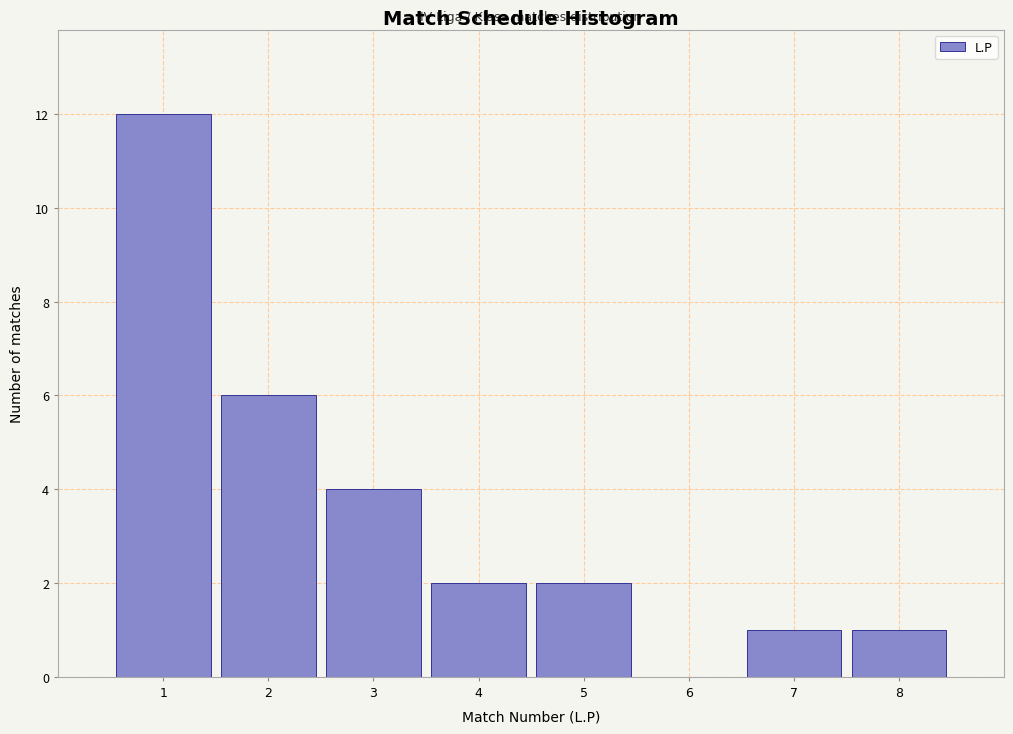

Reading left to right, transcribe this chart: for each bar, give the range it covers on the x-axis and its height. The values are not printed on the chart, so give them approximately, as read against the axis.

0.5 to 1.5: 12
1.5 to 2.5: 6
2.5 to 3.5: 4
3.5 to 4.5: 2
4.5 to 5.5: 2
5.5 to 6.5: 0
6.5 to 7.5: 1
7.5 to 8.5: 1